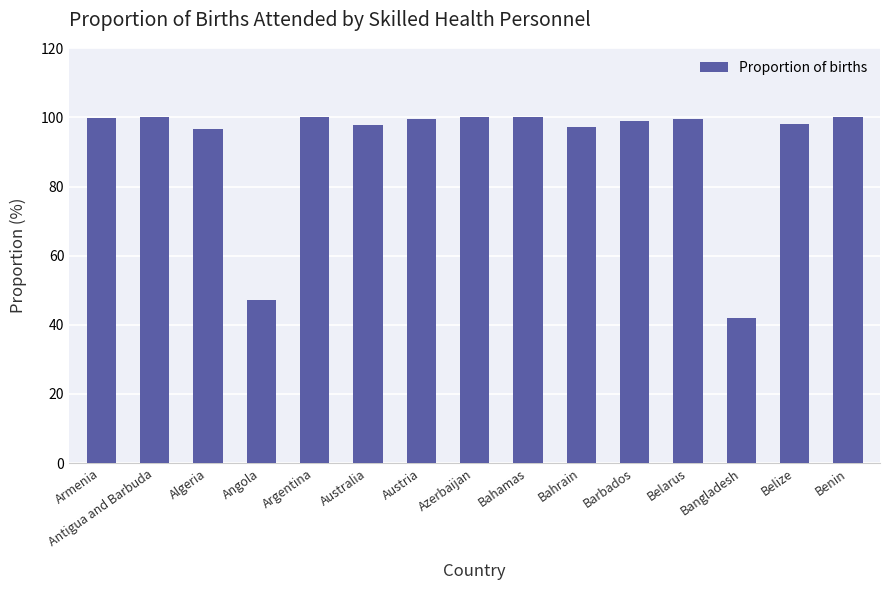

Read the value at Austria.

99.5